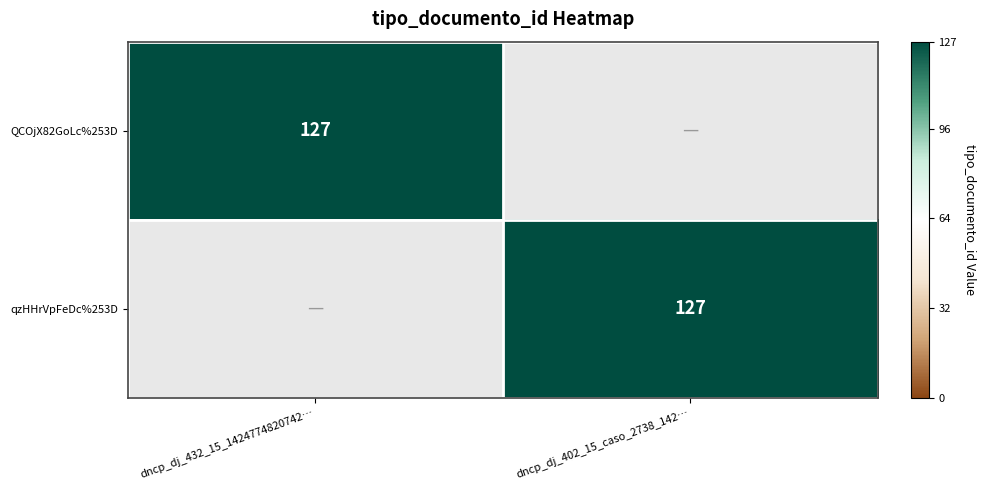

Is it true that QCOjX82GoLc%253D equals 63 at dncp_dj_432_15_1424774820742…?

False